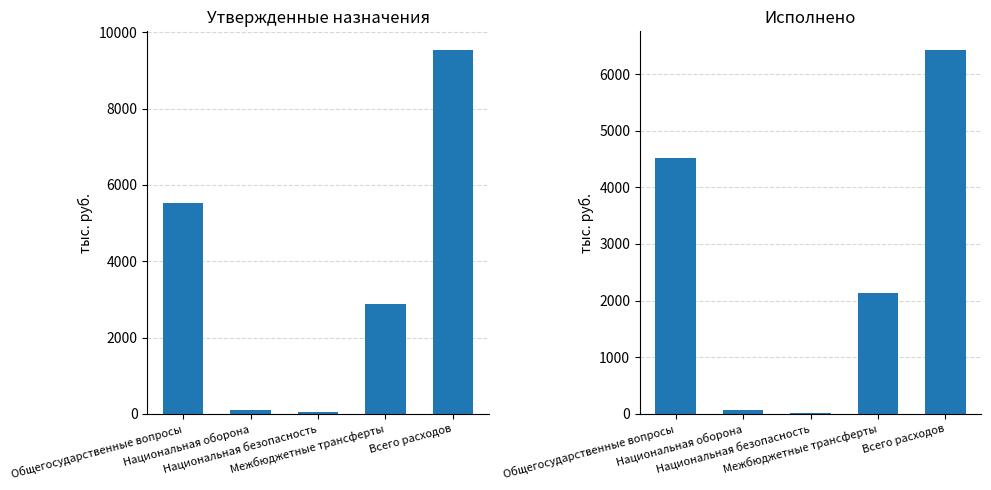

What is the total value across all series at Всего расходов?

15980.1